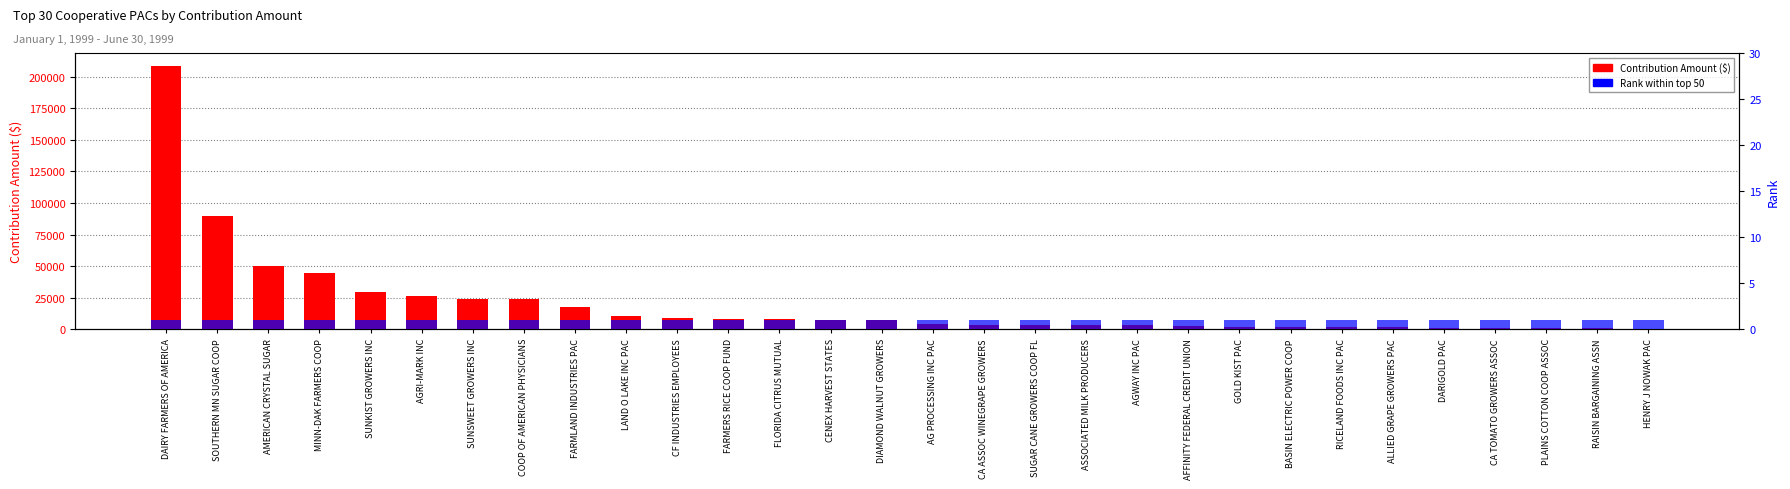

What is the sum of the Contribution Amount ($) values at RICELAND FOODS INC PAC and HENRY J NOWAK PAC?

2350